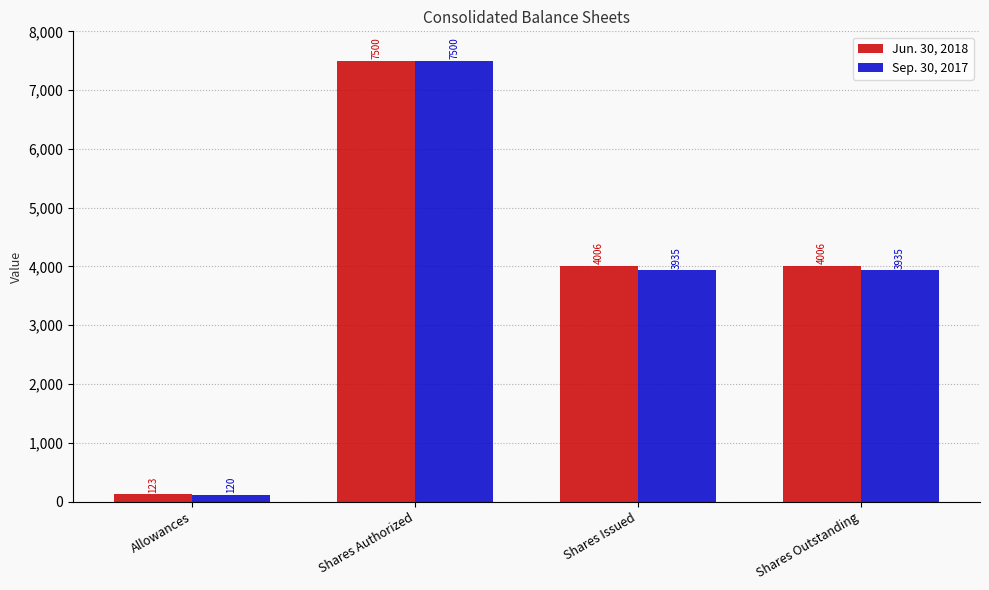

At which category is the sum across all series the highest?

Shares Authorized